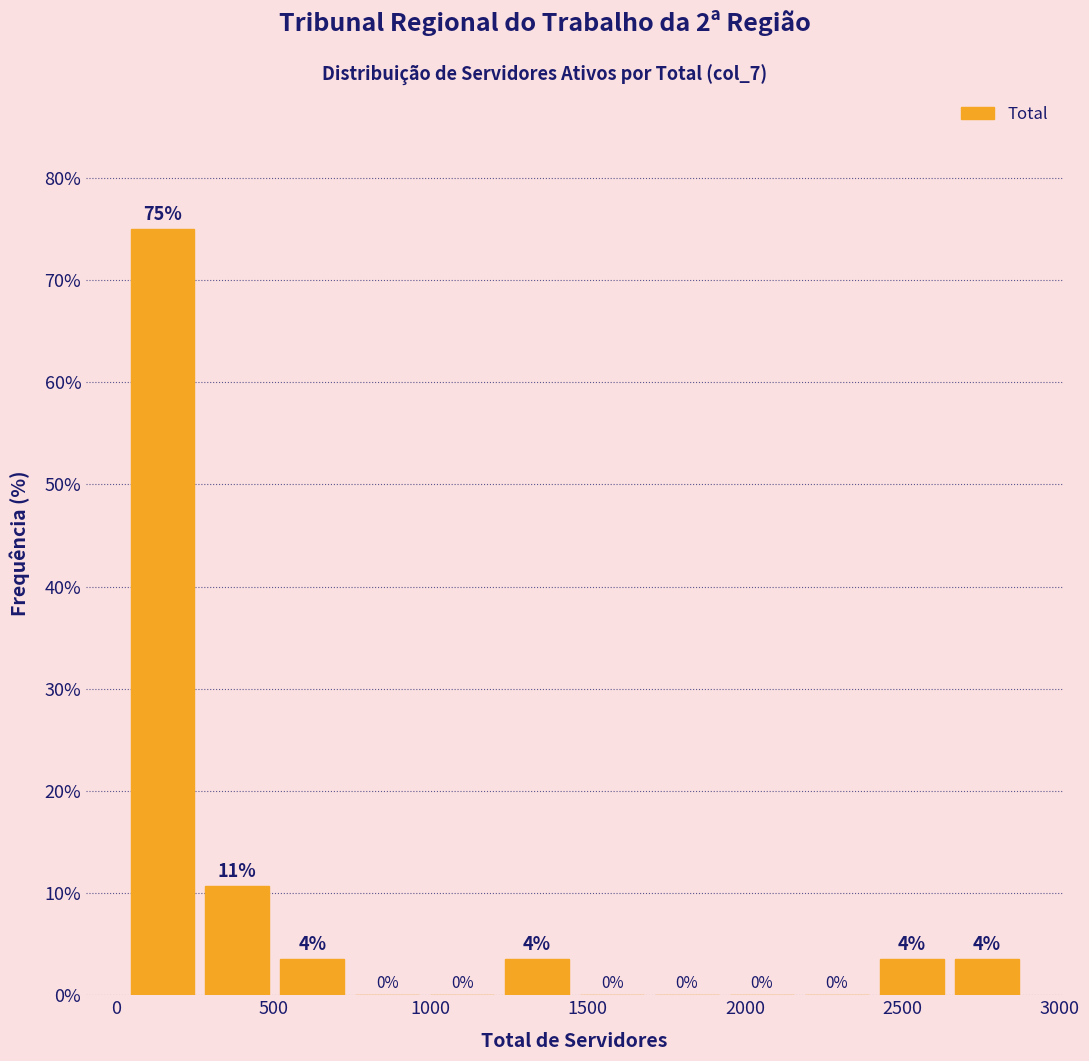

Which range on the x-axis has the tallest bar?

50 to 250